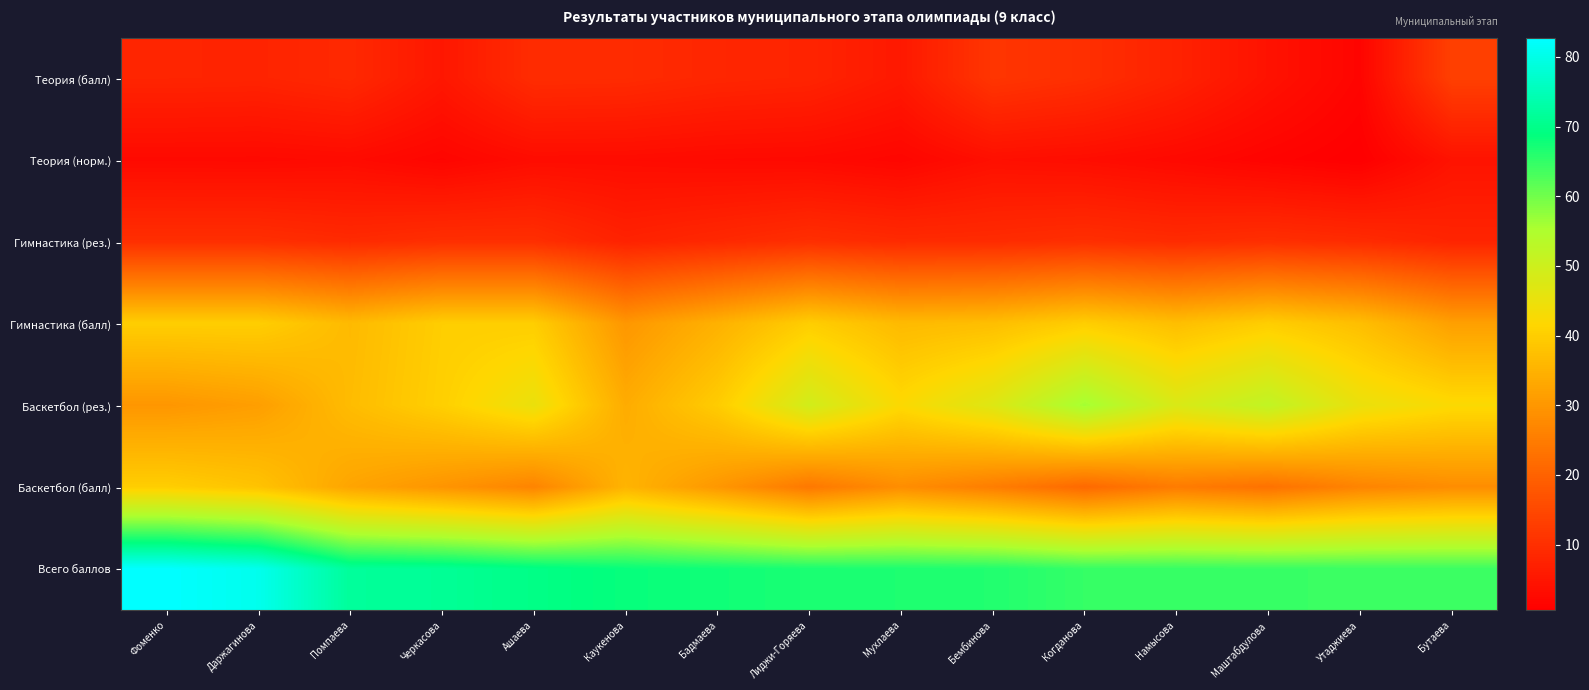

What is the total value across all series at Каукенова?

187.5